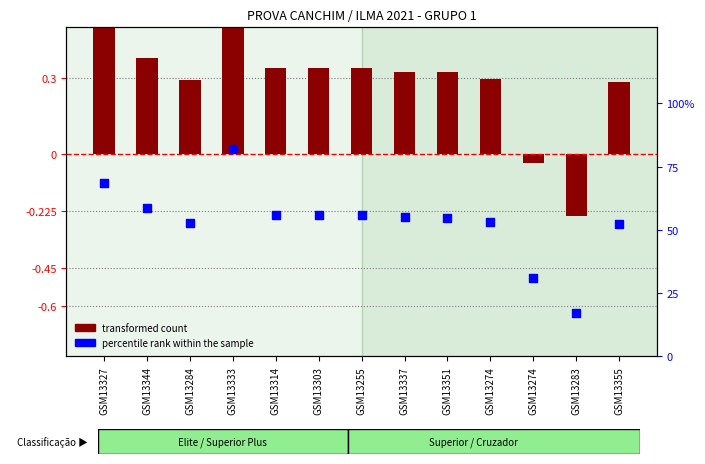

Which series has the widest spread of Y values?

percentile rank within the sample